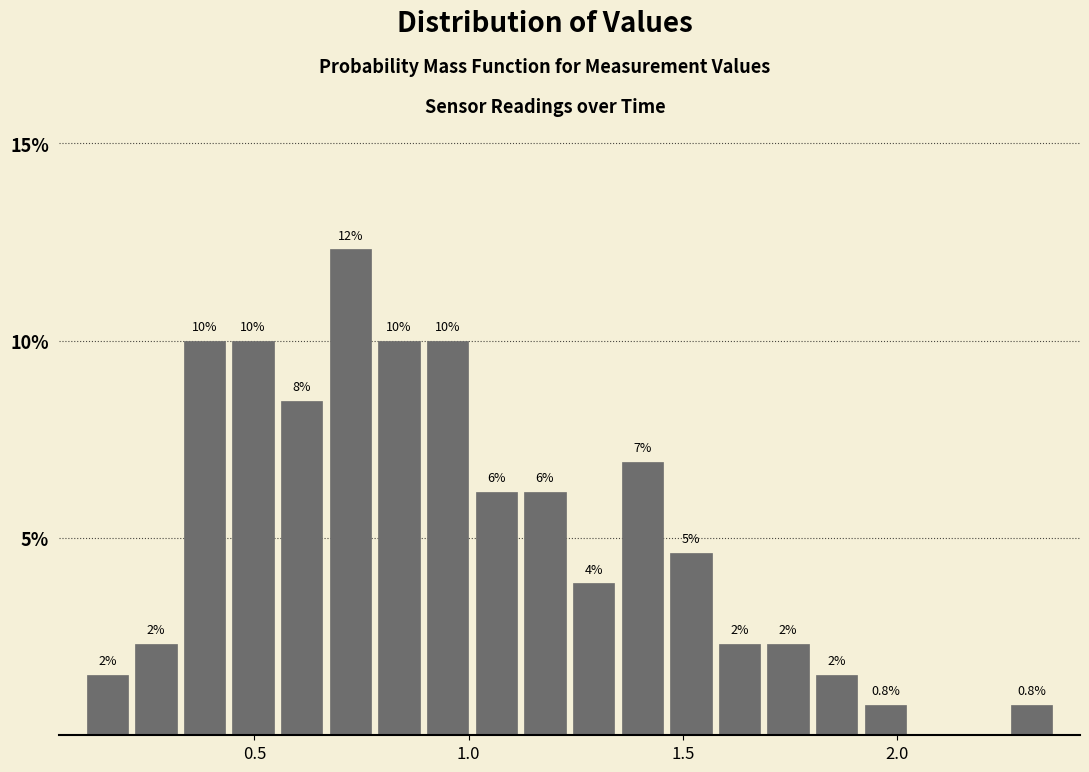

Read against the x-axis, roughly where is the centre of the tallest bar?

0.70